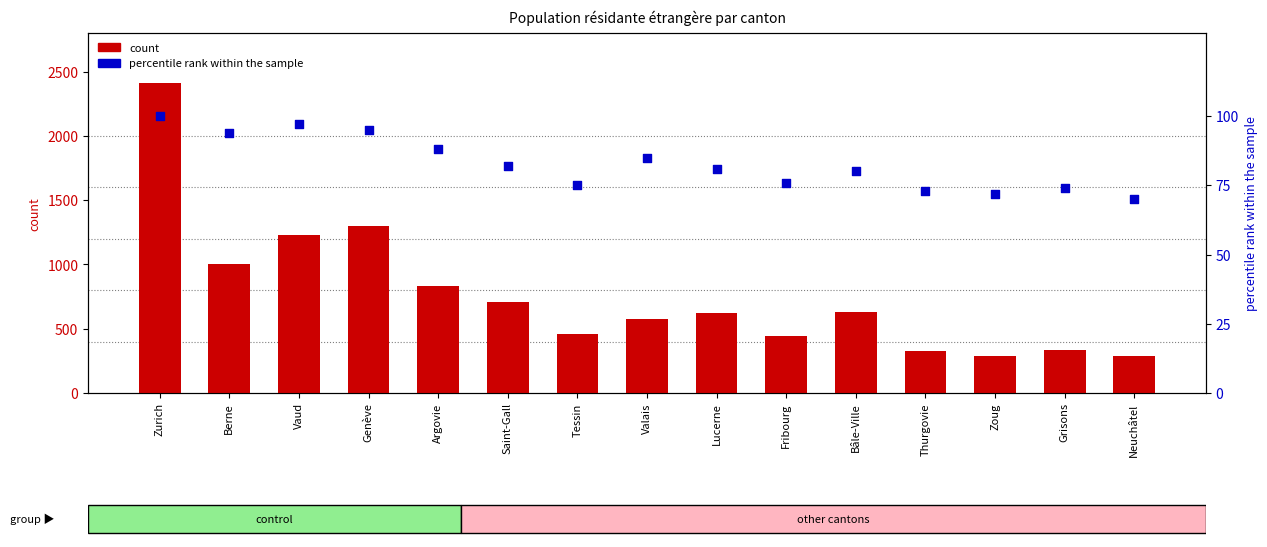

At which category is the sum across all series the highest?

Zurich